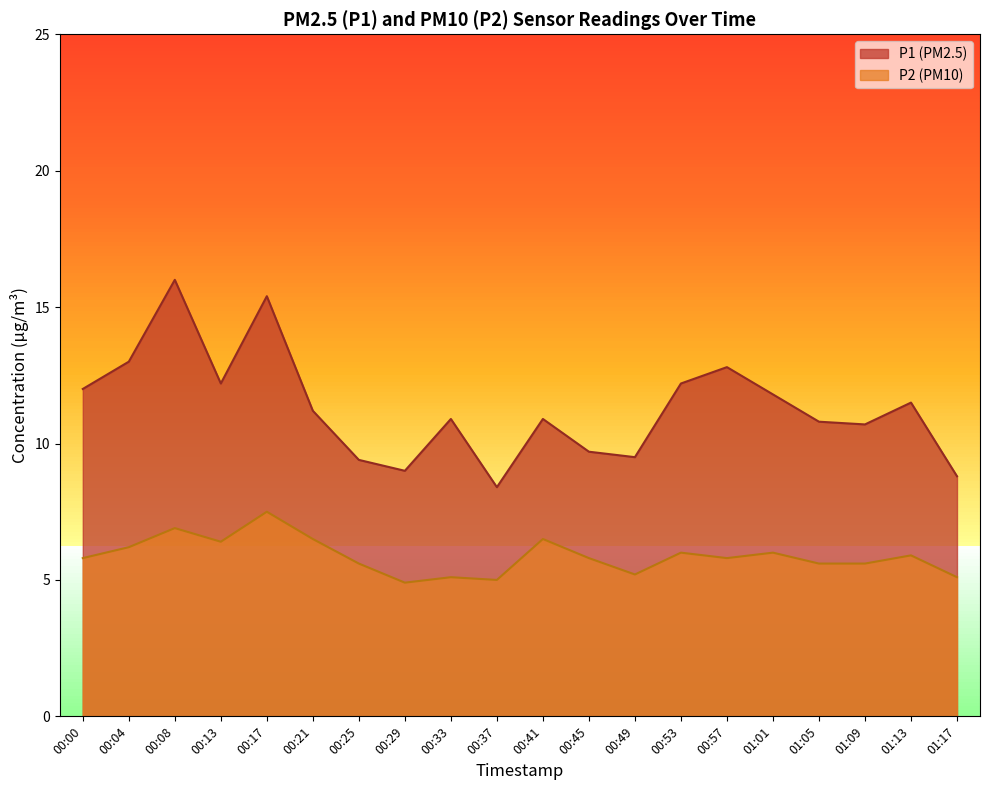

Rank the categories by P2 value from lowest to highest.

00:29, 00:37, 00:33, 01:17, 00:49, 00:25, 01:05, 01:09, 00:00, 00:45, 00:57, 01:13, 00:53, 01:01, 00:04, 00:13, 00:21, 00:41, 00:08, 00:17